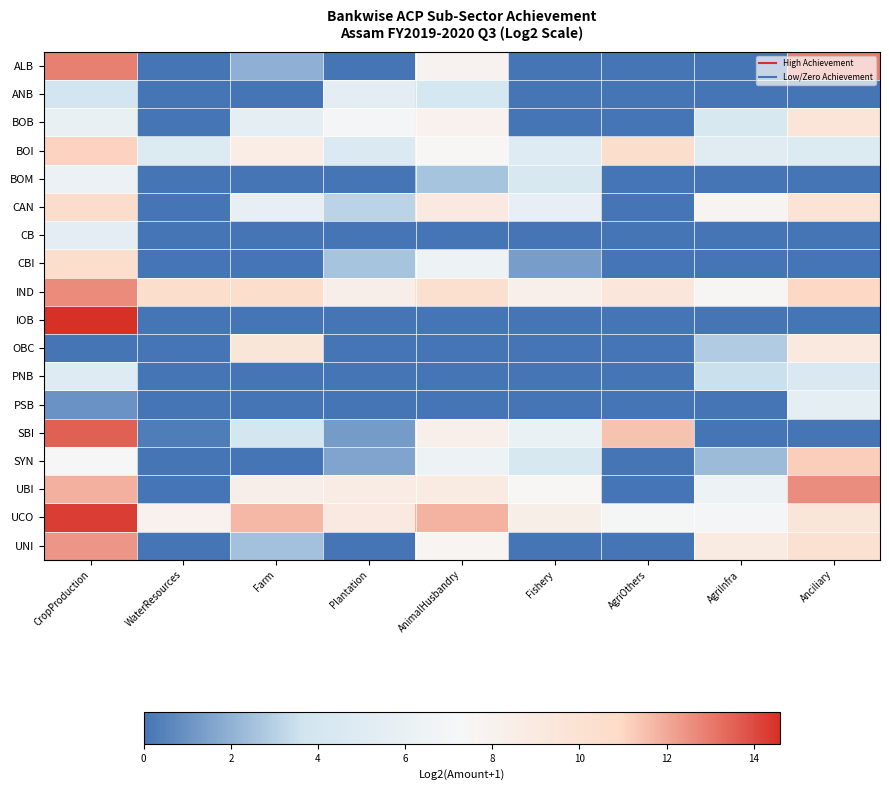

Reading right to left, transcribe all the data shown in this chart.

ALB: Anciliary=13.0	AgriInfra=0.0	AgriOthers=0.0	Fishery=0.0	AnimalHusbandry=7.9	Plantation=0.0	Farm=2.0	WaterResources=0.0	CropProduction=12.9
ANB: Anciliary=0.0	AgriInfra=0.0	AgriOthers=0.0	Fishery=0.0	AnimalHusbandry=4.1	Plantation=5.4	Farm=0.0	WaterResources=0.0	CropProduction=3.8
BOB: Anciliary=9.6	AgriInfra=4.3	AgriOthers=0.0	Fishery=0.0	AnimalHusbandry=8.0	Plantation=6.9	Farm=5.6	WaterResources=0.0	CropProduction=6.0
BOI: Anciliary=4.8	AgriInfra=5.2	AgriOthers=10.5	Fishery=5.0	AnimalHusbandry=7.4	Plantation=4.7	Farm=8.5	WaterResources=4.8	CropProduction=11.1
BOM: Anciliary=0.0	AgriInfra=0.0	AgriOthers=0.0	Fishery=4.3	AnimalHusbandry=2.6	Plantation=0.0	Farm=0.0	WaterResources=0.0	CropProduction=6.3
CAN: Anciliary=9.8	AgriInfra=7.8	AgriOthers=0.0	Fishery=5.9	AnimalHusbandry=9.0	Plantation=3.1	Farm=5.8	WaterResources=0.0	CropProduction=10.6
CB: Anciliary=0.0	AgriInfra=0.0	AgriOthers=0.0	Fishery=0.0	AnimalHusbandry=0.0	Plantation=0.0	Farm=0.0	WaterResources=0.0	CropProduction=5.4
CBI: Anciliary=0.0	AgriInfra=0.0	AgriOthers=0.0	Fishery=1.3	AnimalHusbandry=6.3	Plantation=2.6	Farm=0.0	WaterResources=0.0	CropProduction=10.5
IND: Anciliary=11.0	AgriInfra=7.5	AgriOthers=9.5	Fishery=8.3	AnimalHusbandry=10.2	Plantation=8.4	Farm=10.5	WaterResources=10.6	CropProduction=12.6
IOB: Anciliary=0.0	AgriInfra=0.0	AgriOthers=0.0	Fishery=0.0	AnimalHusbandry=0.0	Plantation=0.0	Farm=0.0	WaterResources=0.0	CropProduction=14.6
OBC: Anciliary=9.1	AgriInfra=2.8	AgriOthers=0.0	Fishery=0.0	AnimalHusbandry=0.0	Plantation=0.0	Farm=9.5	WaterResources=0.0	CropProduction=0.0
PNB: Anciliary=4.6	AgriInfra=3.5	AgriOthers=0.0	Fishery=0.0	AnimalHusbandry=0.0	Plantation=0.0	Farm=0.0	WaterResources=0.0	CropProduction=4.9
PSB: Anciliary=5.5	AgriInfra=0.0	AgriOthers=0.0	Fishery=0.0	AnimalHusbandry=0.0	Plantation=0.0	Farm=0.0	WaterResources=0.0	CropProduction=1.0
SBI: Anciliary=0.0	AgriInfra=0.0	AgriOthers=11.5	Fishery=6.1	AnimalHusbandry=8.3	Plantation=1.3	Farm=4.0	WaterResources=0.3	CropProduction=13.5
SYN: Anciliary=11.2	AgriInfra=2.3	AgriOthers=0.0	Fishery=4.4	AnimalHusbandry=6.4	Plantation=1.6	Farm=0.0	WaterResources=0.0	CropProduction=7.4
UBI: Anciliary=12.6	AgriInfra=6.4	AgriOthers=0.0	Fishery=7.4	AnimalHusbandry=8.9	Plantation=8.6	Farm=8.4	WaterResources=0.0	CropProduction=11.8
UCO: Anciliary=9.6	AgriInfra=7.0	AgriOthers=7.1	Fishery=8.4	AnimalHusbandry=11.8	Plantation=9.1	Farm=11.7	WaterResources=7.9	CropProduction=14.3
UNI: Anciliary=10.1	AgriInfra=8.9	AgriOthers=0.0	Fishery=0.0	AnimalHusbandry=7.7	Plantation=0.0	Farm=2.5	WaterResources=0.0	CropProduction=12.4